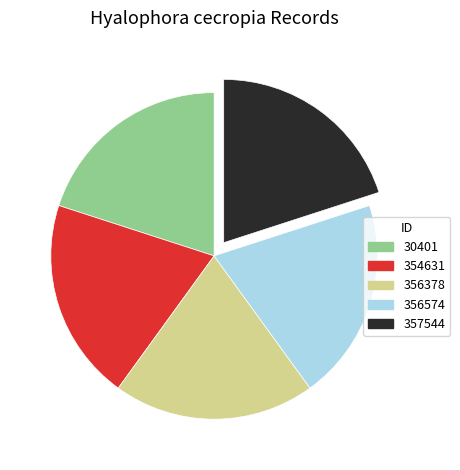

Combined, do 354631 and 30401 account for over 50%?

No